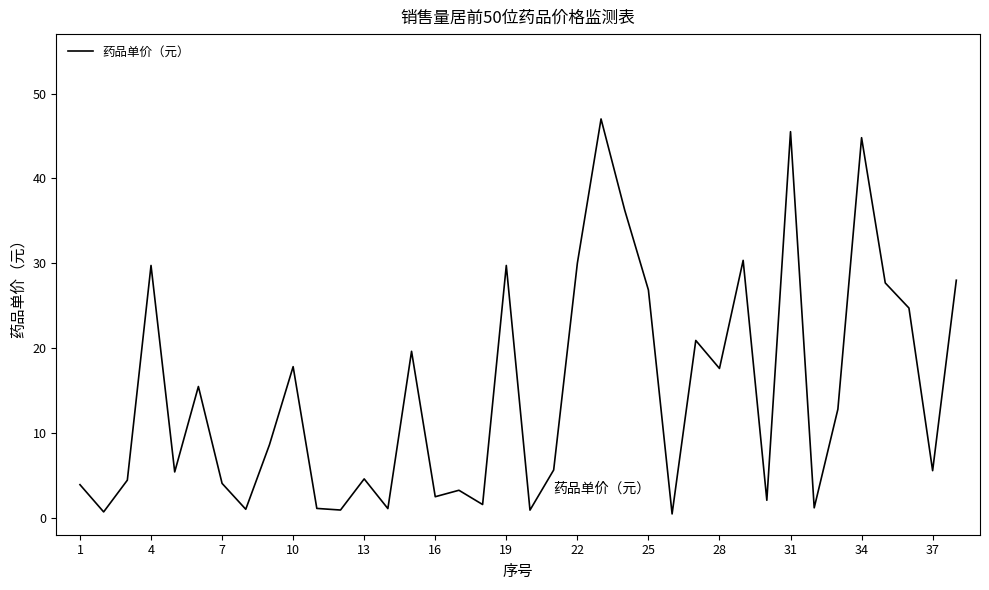

What is the maximum value shown in the chart?

47.0